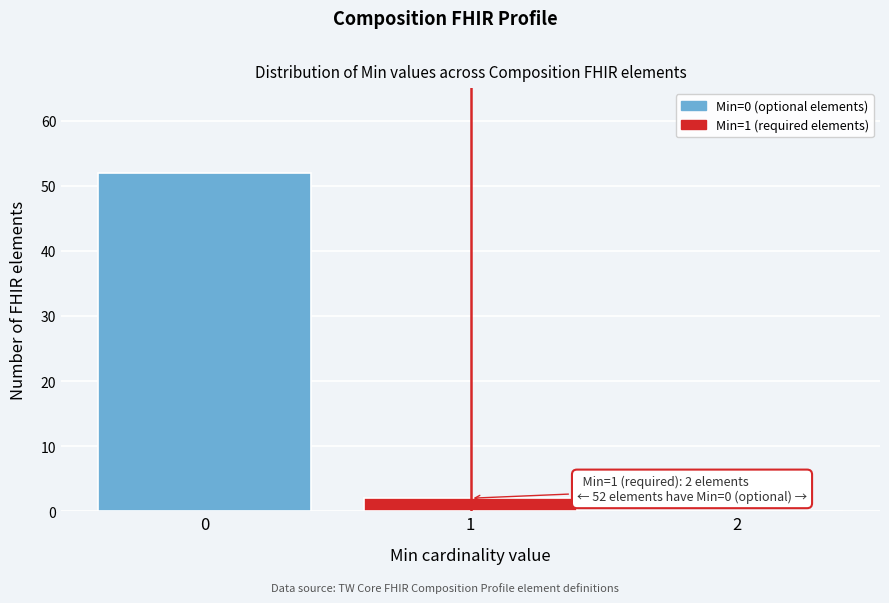

Reading left to right, list all the values displayed in this chart.

0=52	1=2	2=0